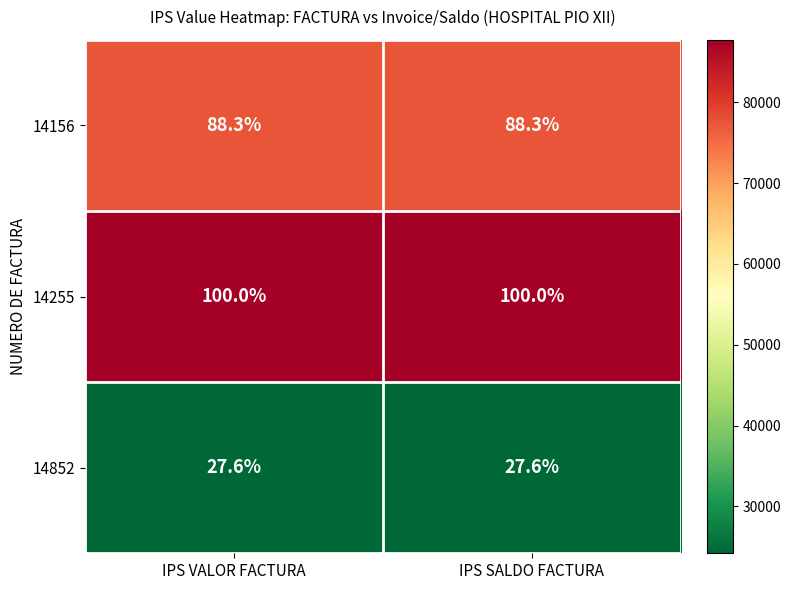

Count the number of data series in this chart.

3